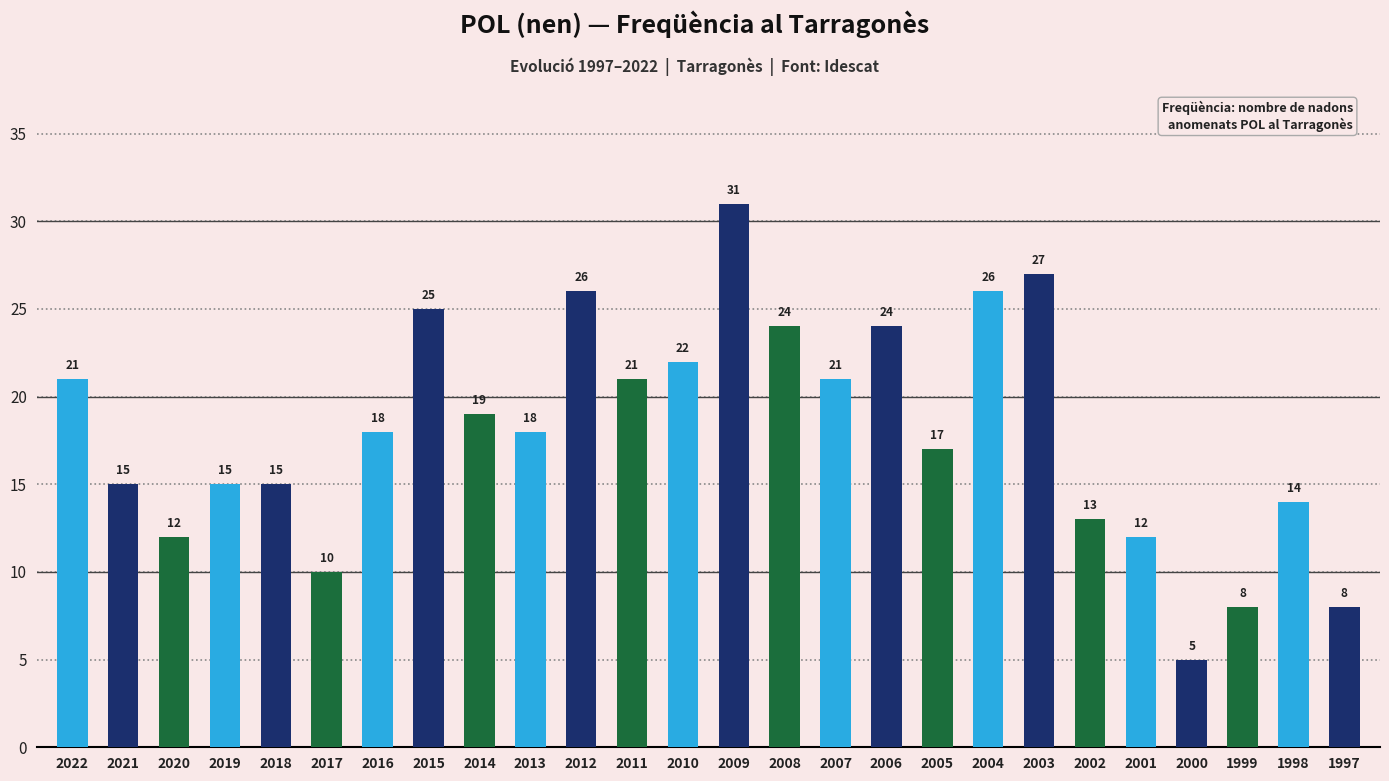

The value at 1998 is 14. True or false?

True